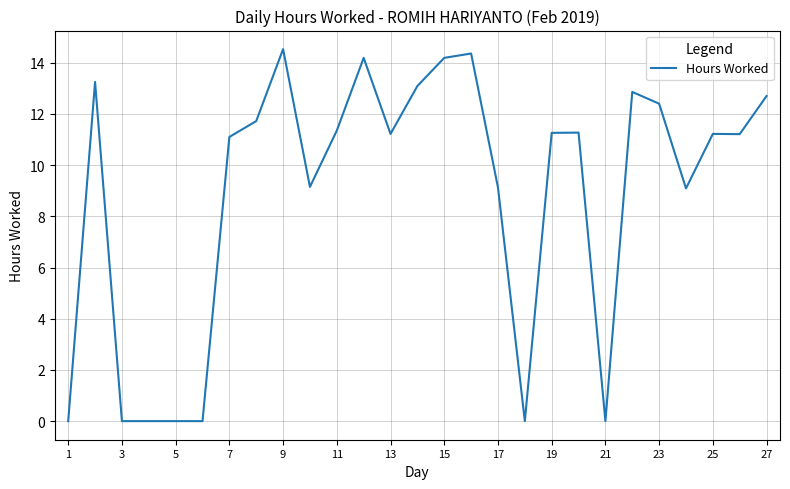

How many distinct data groups are displayed?

1